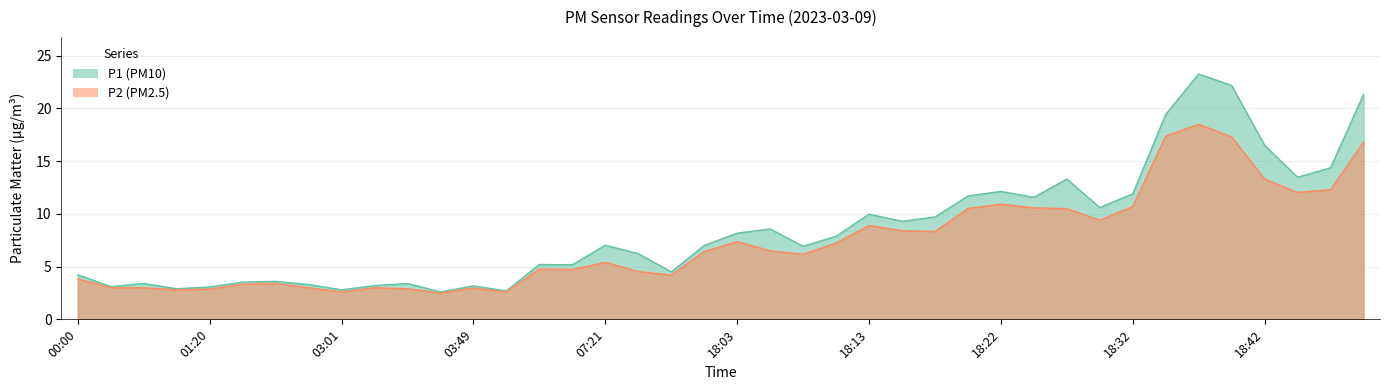

At which category does P2 reach its first local valley?

01:17